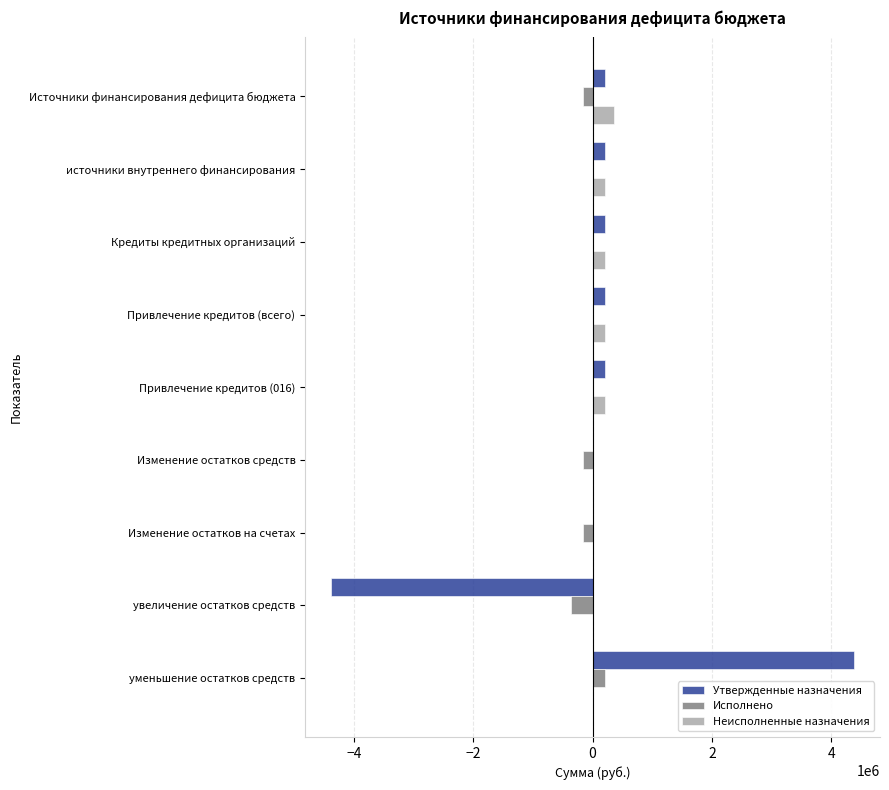

At which category is the sum across all series the highest?

уменьшение остатков средств